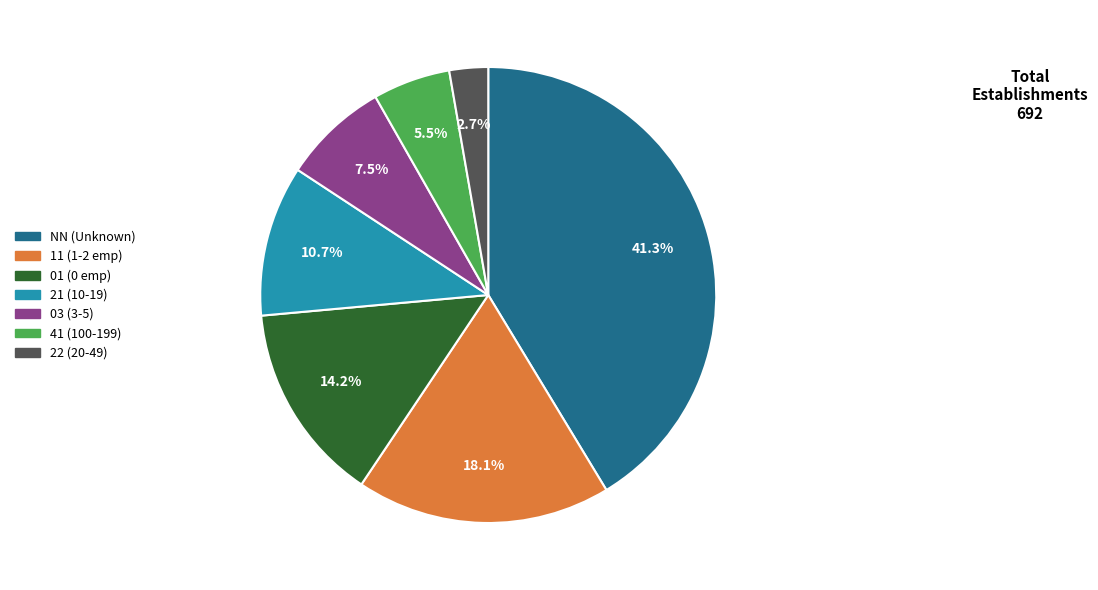

Which category has the smallest portion of the pie?

22